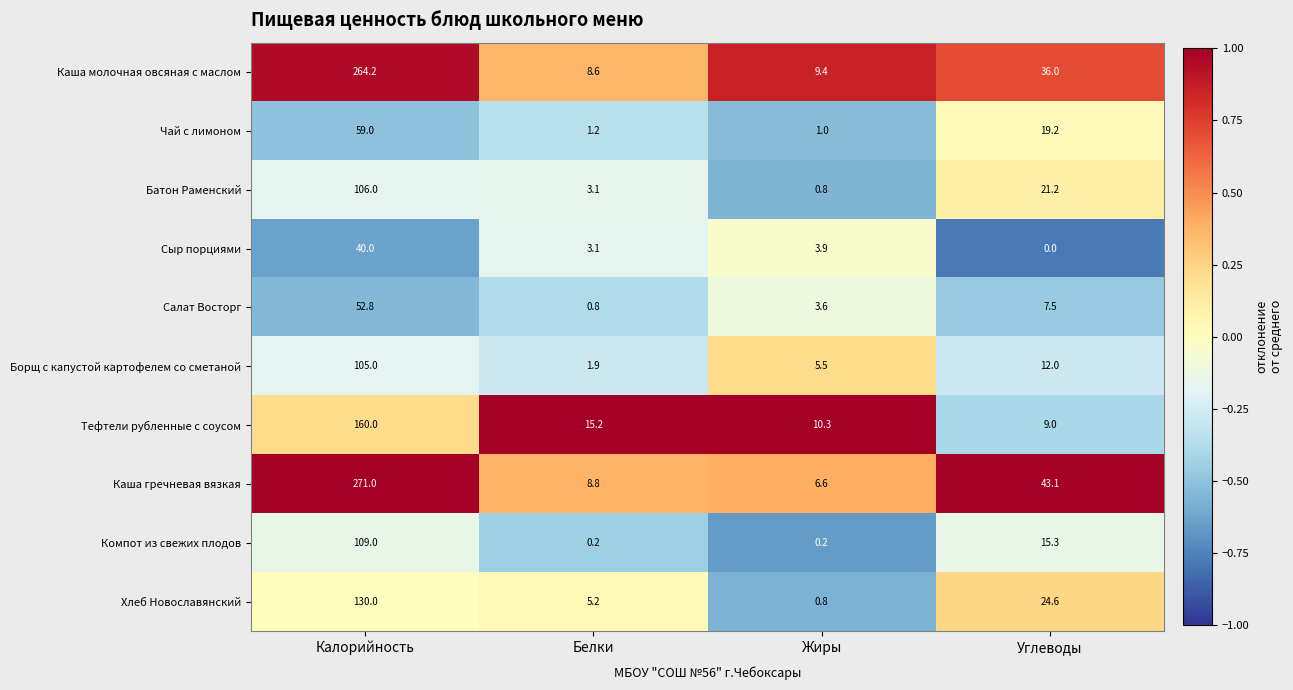

The Чай с лимоном series shows 59.0 at Калорийность. True or false?

True